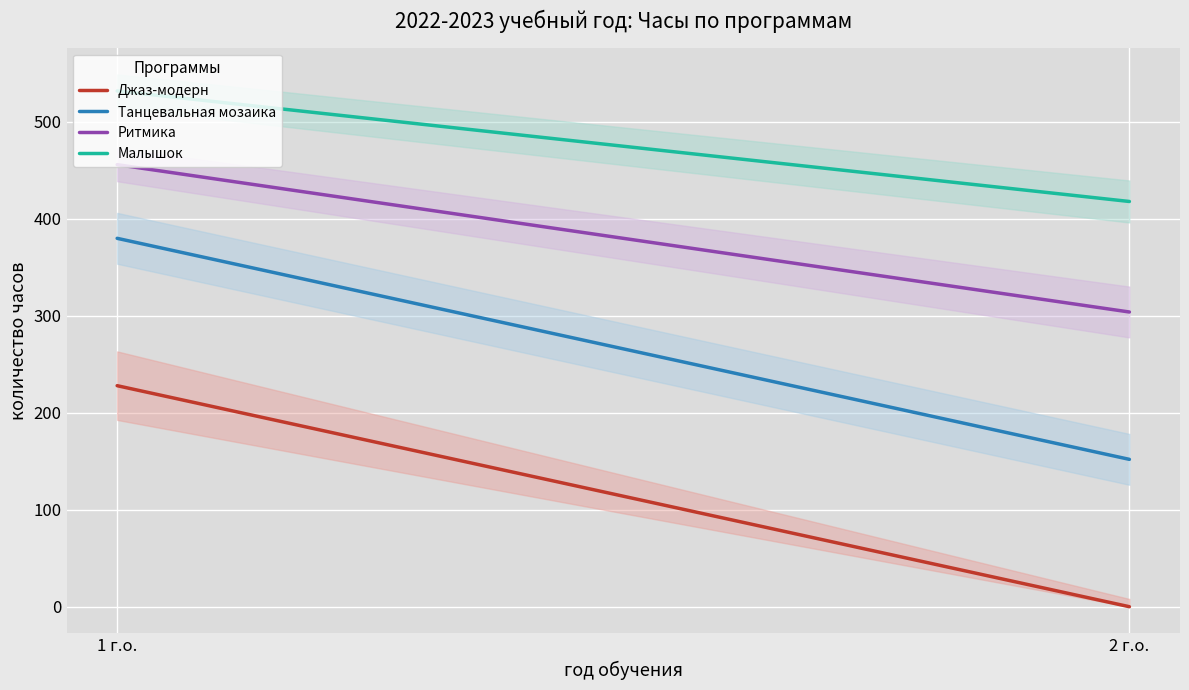

How many values in the Ритмика series are below 456?

1